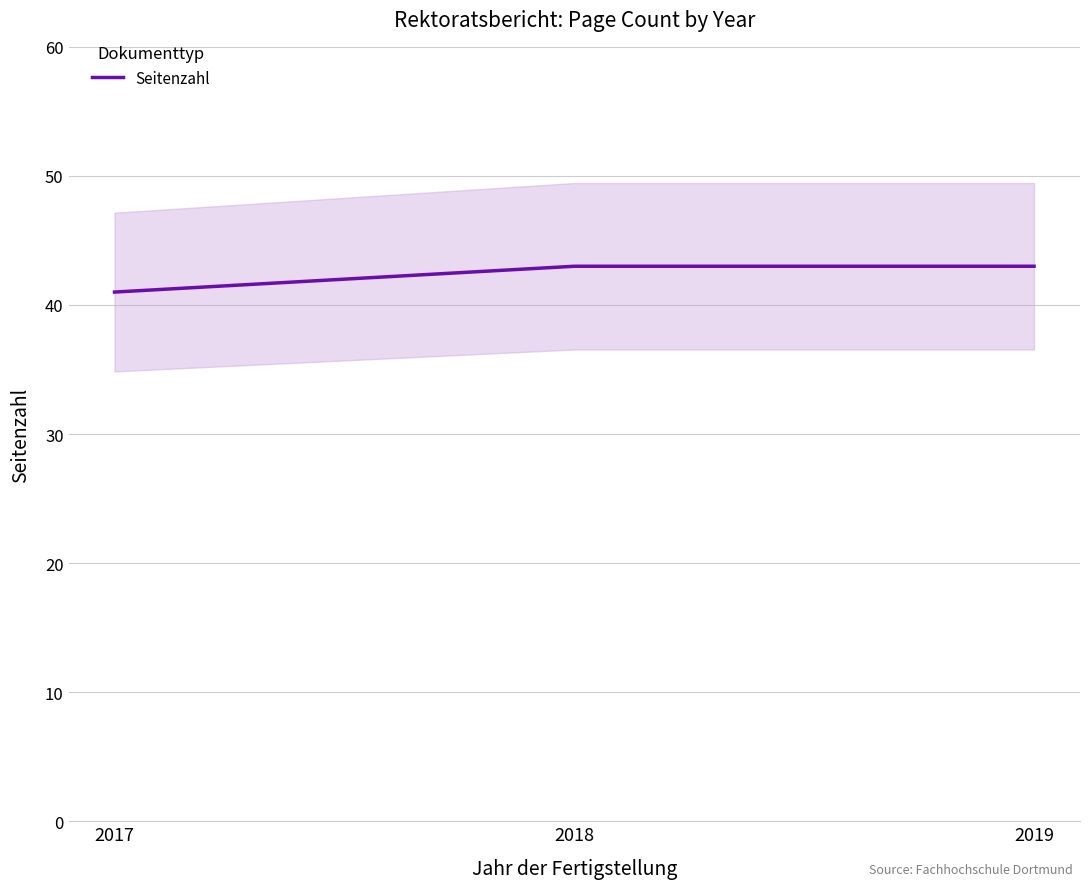

What is the value of the 3rd point from the left?

43